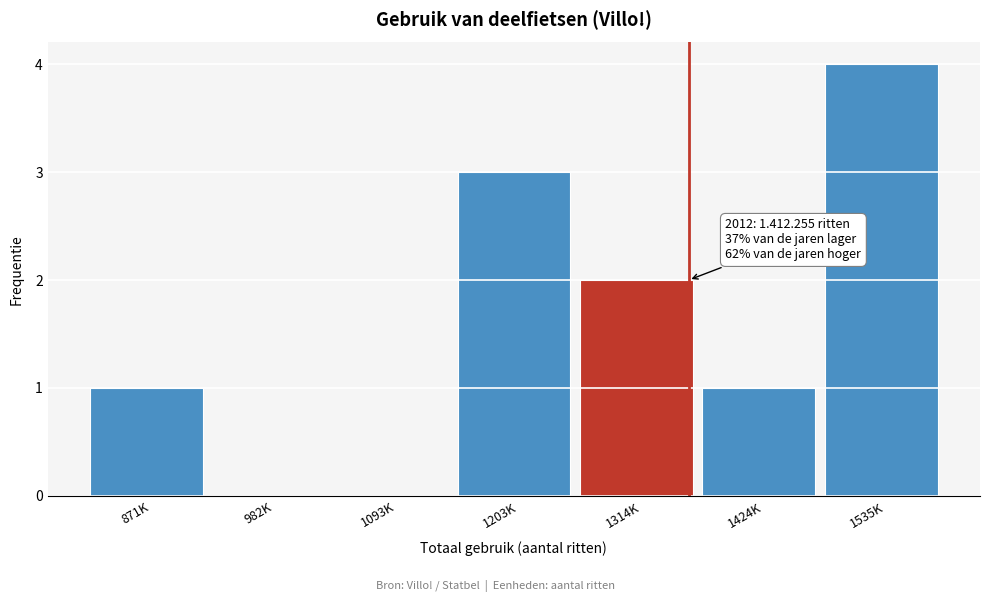

Reading left to right, what are all the values shown in this chart?

871K=1	982K=0	1093K=0	1203K=3	1314K=2	1424K=1	1535K=4